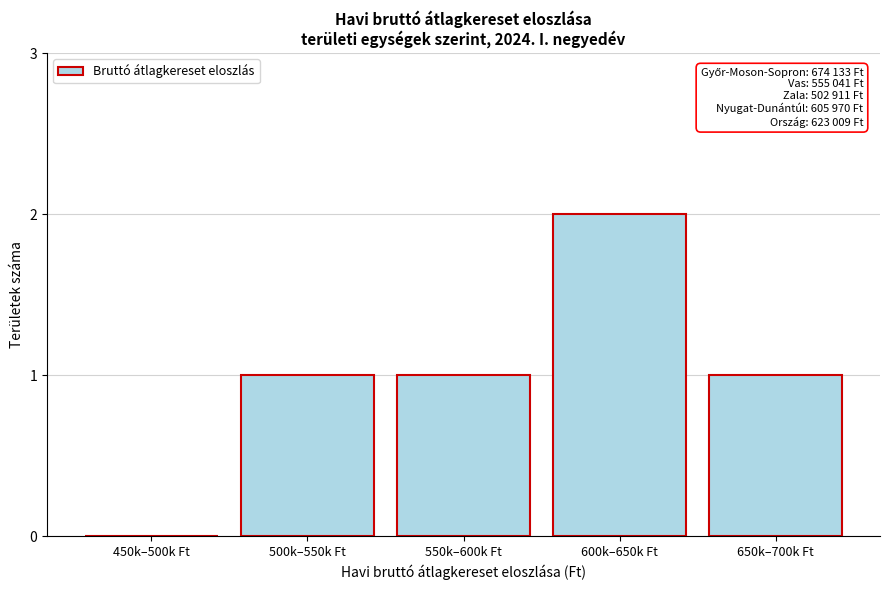

Reading right to left, what are all the values shown in this chart?

650k–700k Ft=1	600k–650k Ft=2	550k–600k Ft=1	500k–550k Ft=1	450k–500k Ft=0